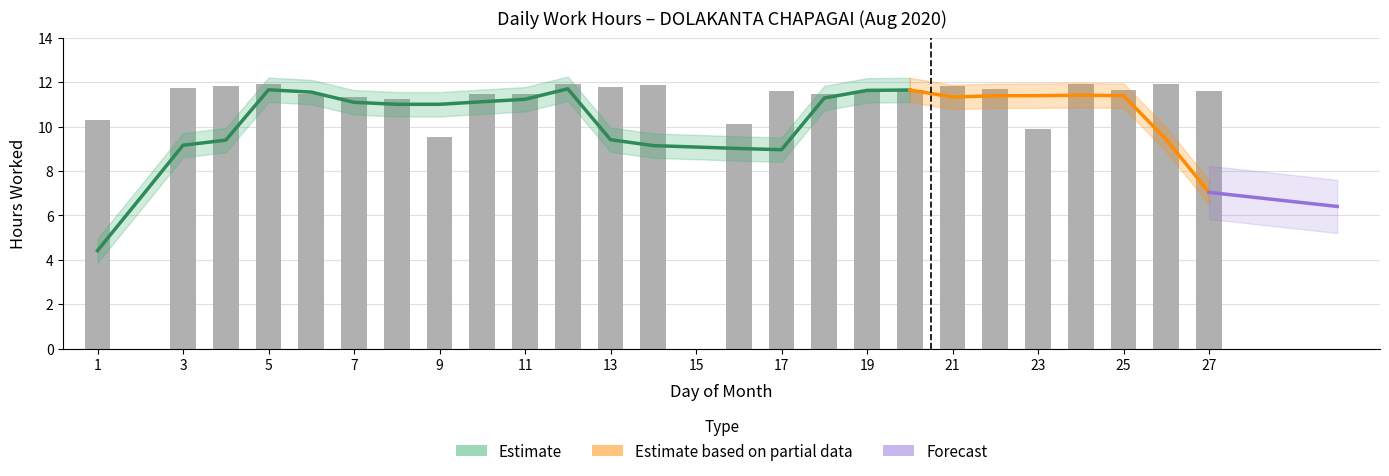

Is it true that the value at 2 is 0.0?

True